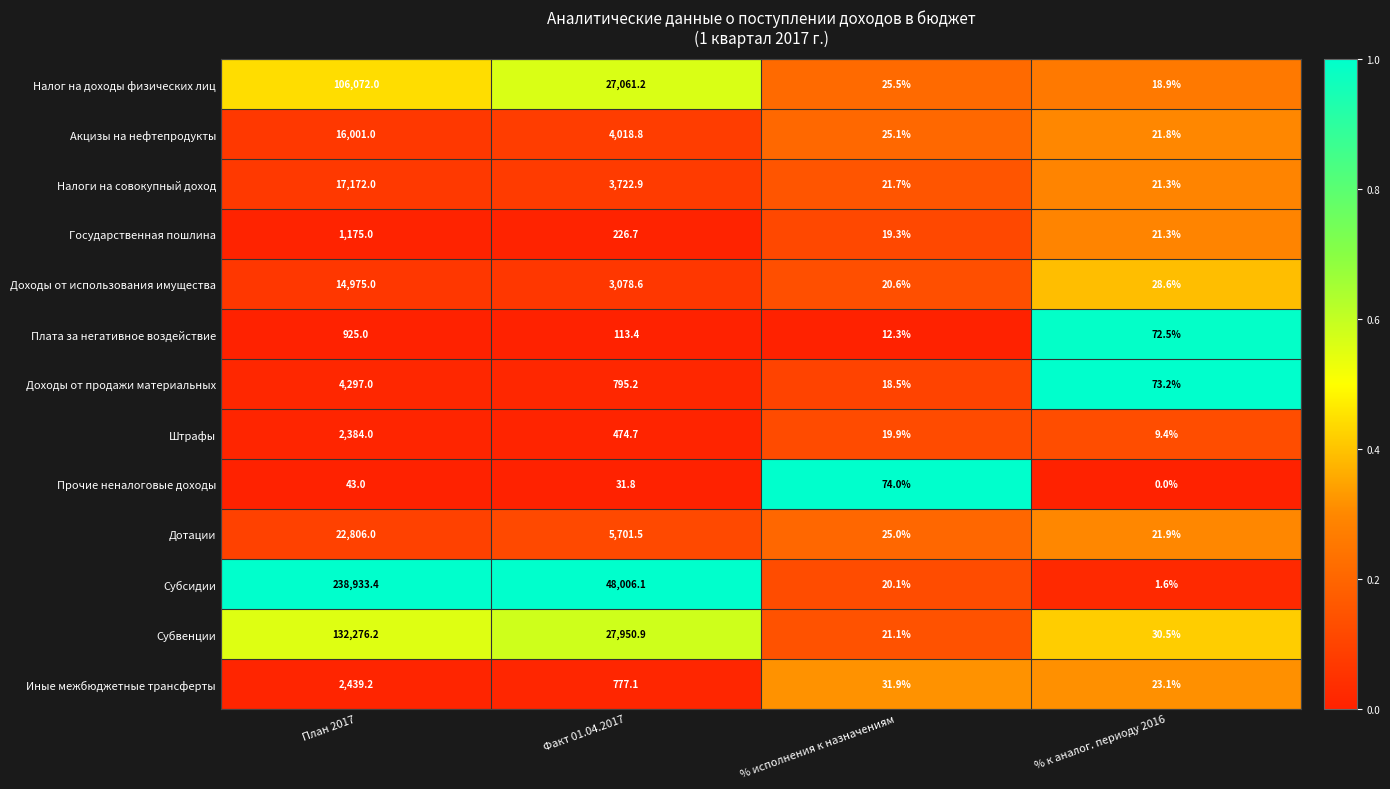

Is the value of Доходы от продажи материальных at % исполнения к назначениям greater than the value of Налог на доходы физических лиц at Факт 01.04.2017?

No